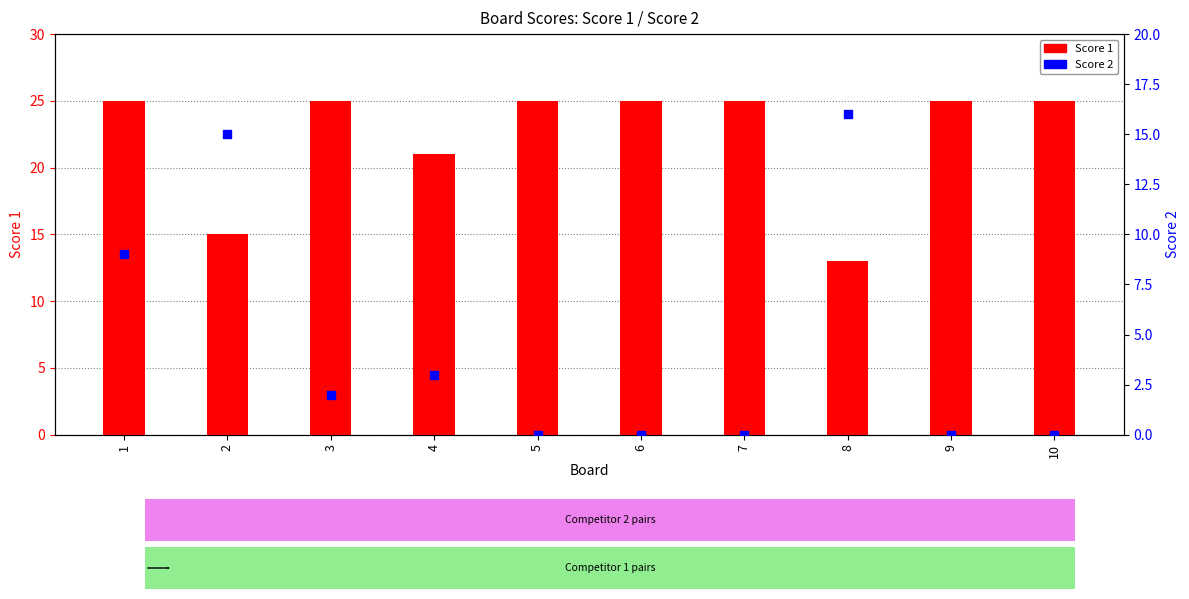

Is the value of Score 2 at 4 greater than the value of Score 1 at 10?

No